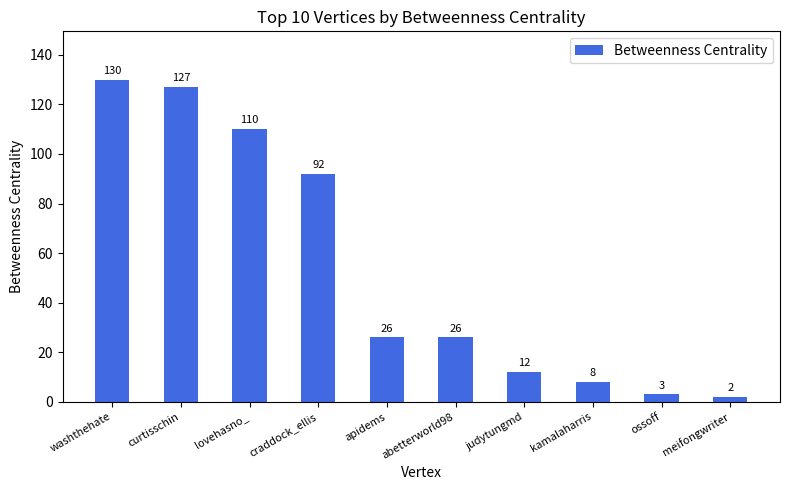

Reading left to right, what are all the values shown in this chart?

130	127	110	92	26	26	12	8	3	2